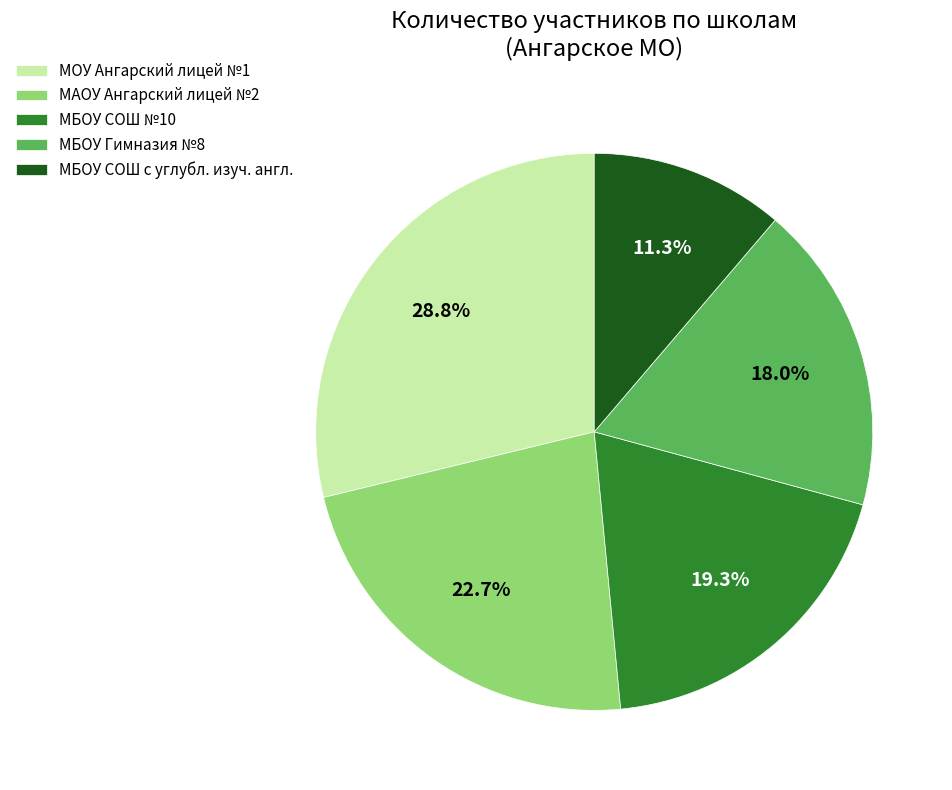

What is the smallest slice in the pie chart?

МБОУ СОШ с углубл. изуч. англ.